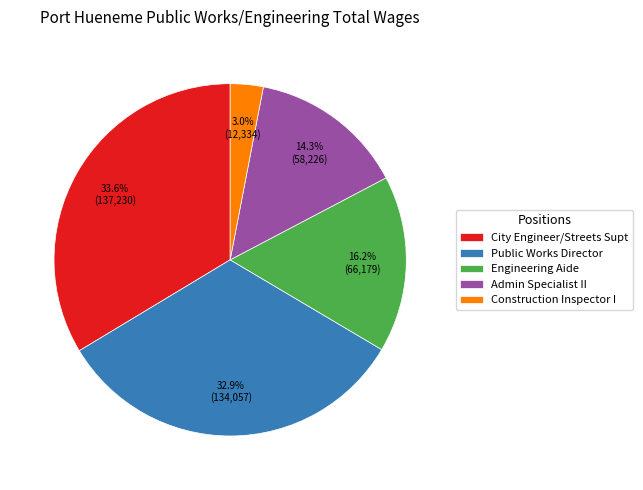

Does Construction Inspector I represent more than half of the total?

No